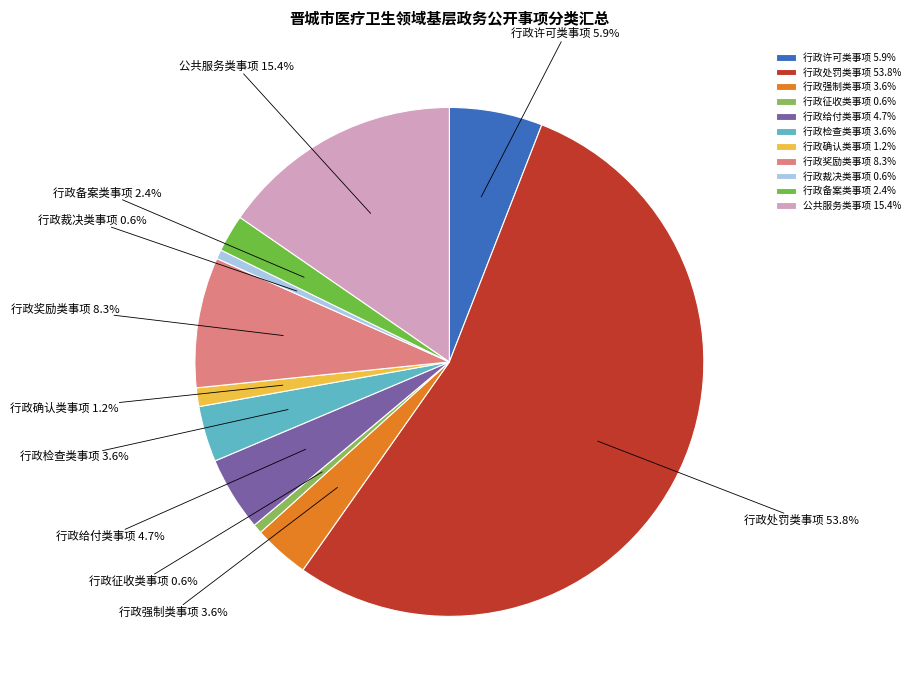

What is the majority slice?

行政处罚类事项